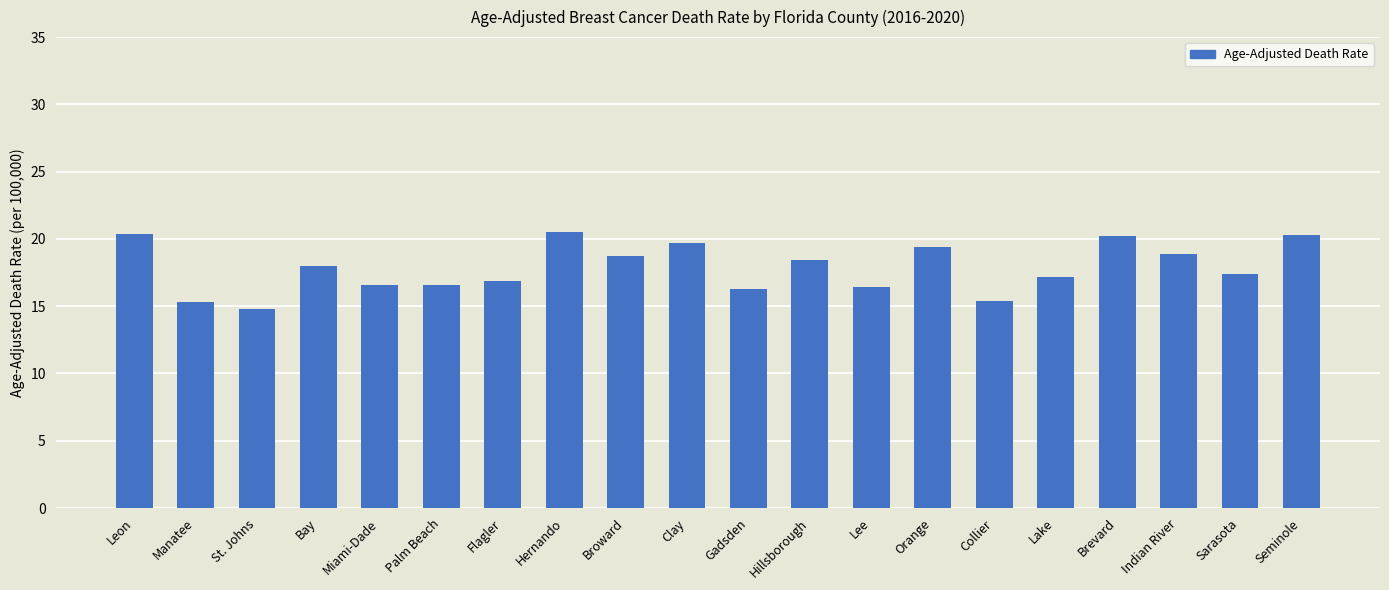

Is it true that the value at Indian River is 18.9?

True